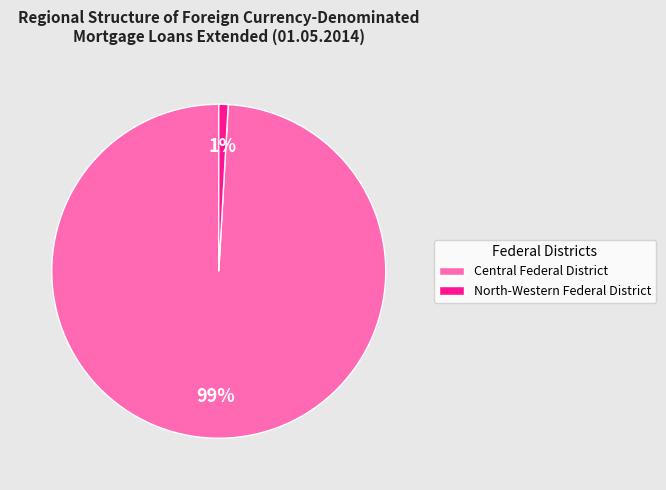

Is it true that North-Western Federal District is 1% of the pie?

True